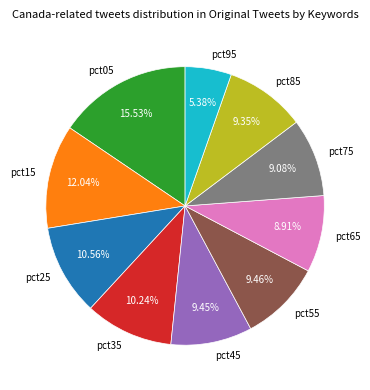

Is there a majority slice in this chart?

No